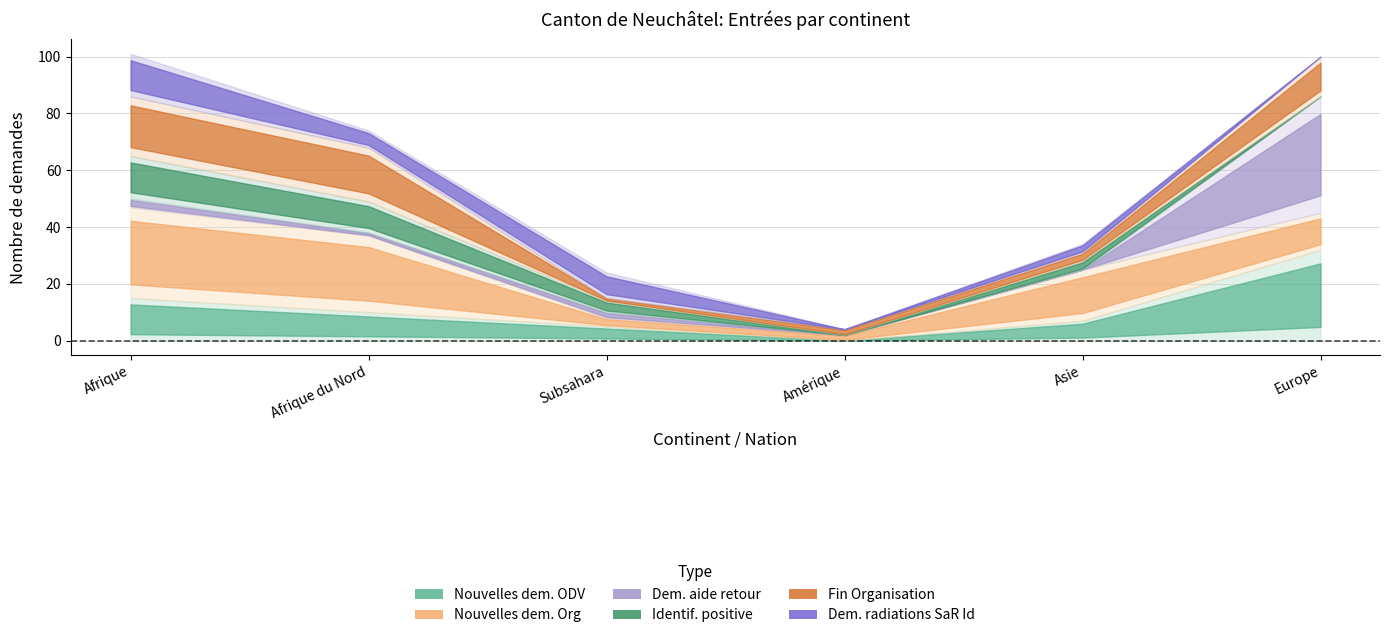

Does the chart have visible grid lines?

Yes